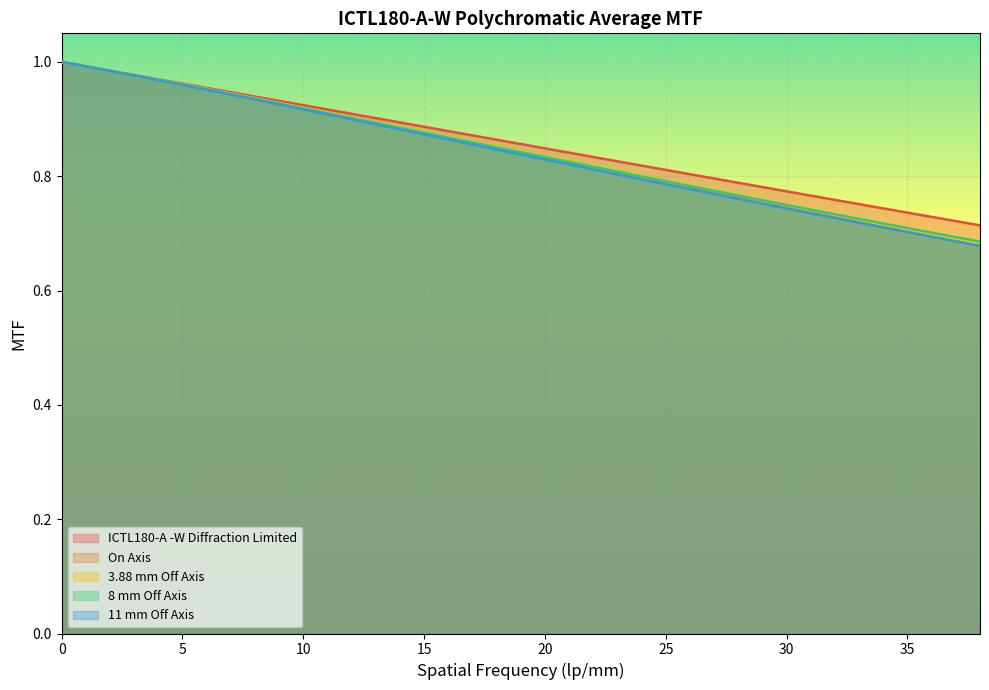

Is it true that 11 mm Off Axis equals 0.8 at 20?

True